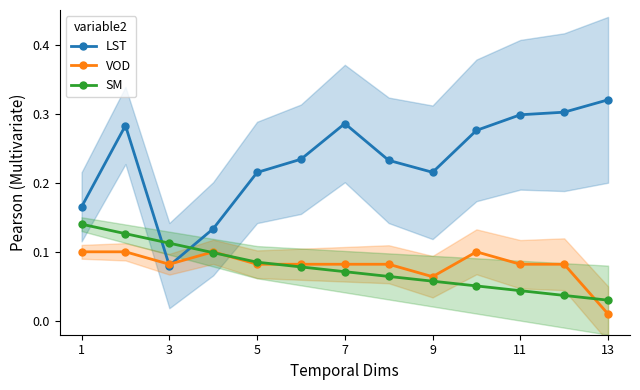

At which category does VOD reach its first local valley?

3